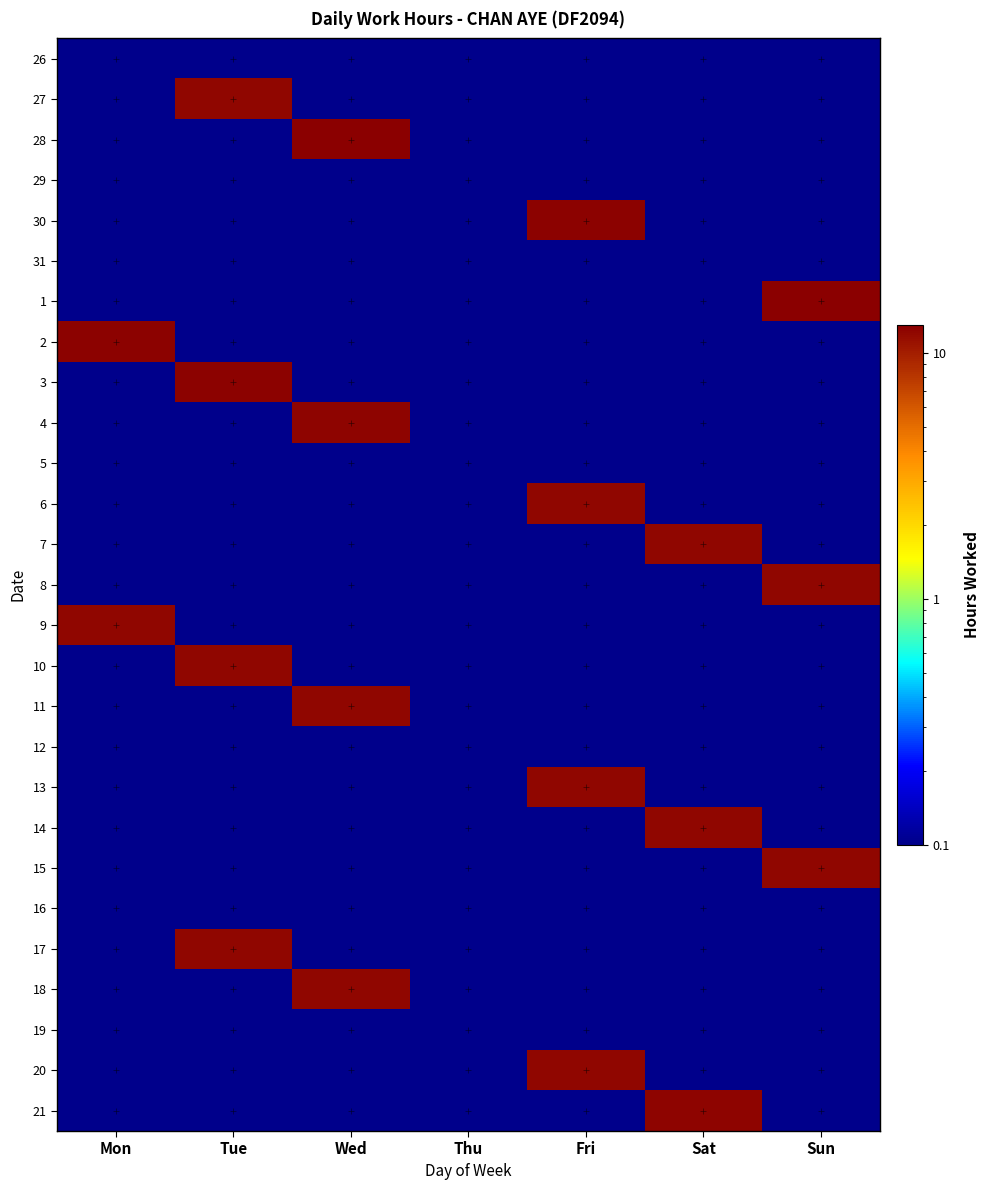

Count the number of categories in the chart.

7